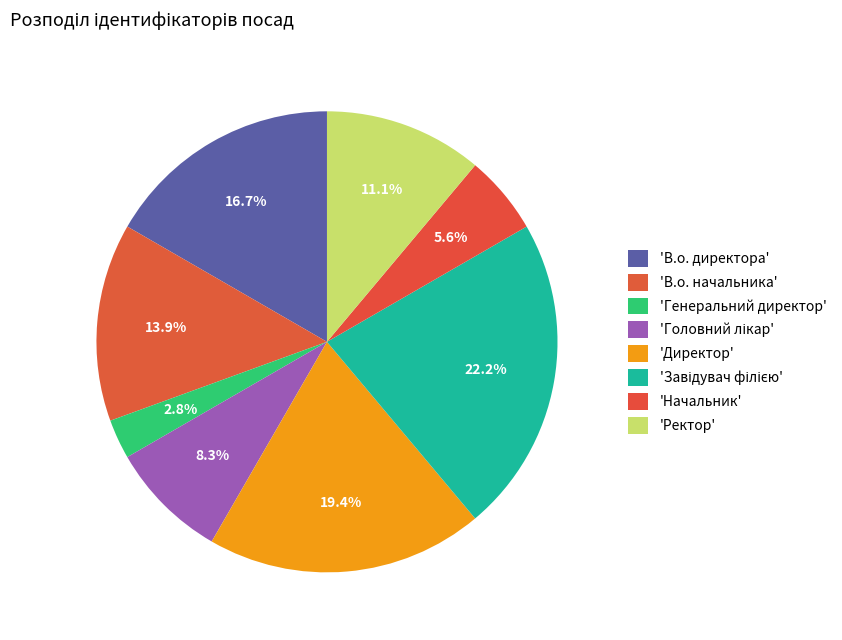

How many slices are in this pie chart?

8